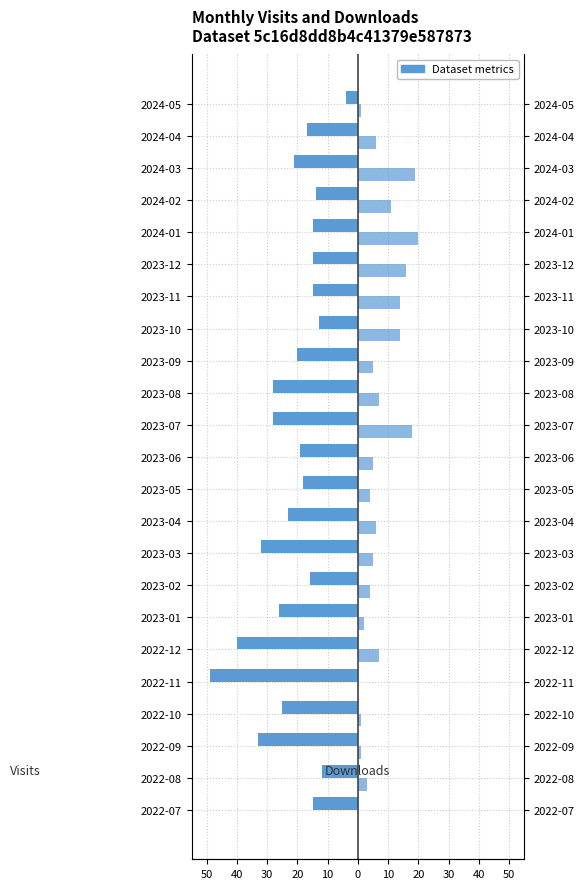

Read the monthly_download_resource value at 2023-04, to the nearest 5.

5